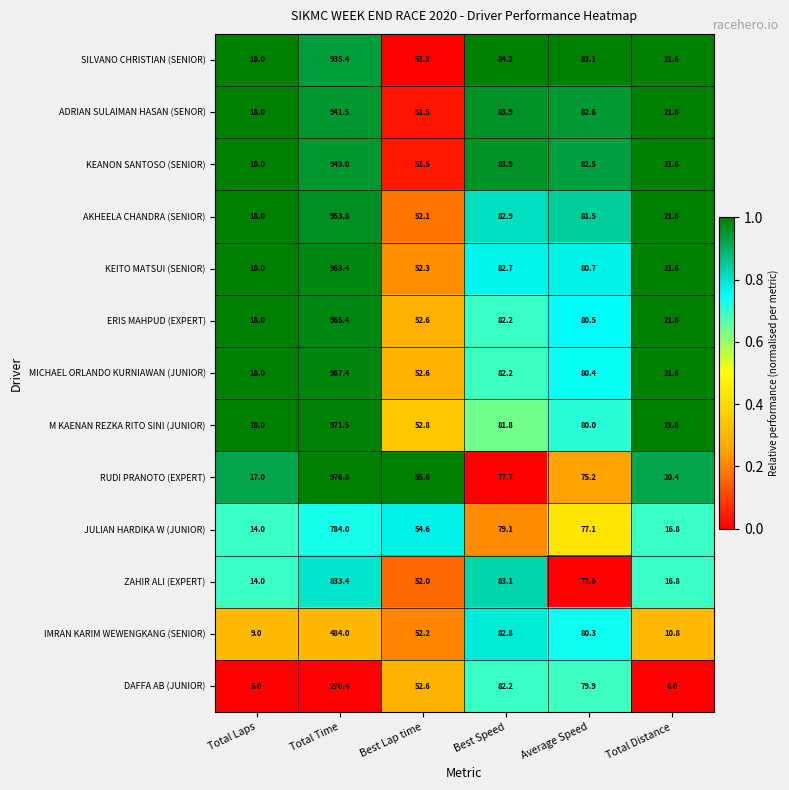

Is the value of ZAHIR ALI (EXPERT) at Total Time greater than the value of AKHEELA CHANDRA (SENIOR) at Total Time?

No